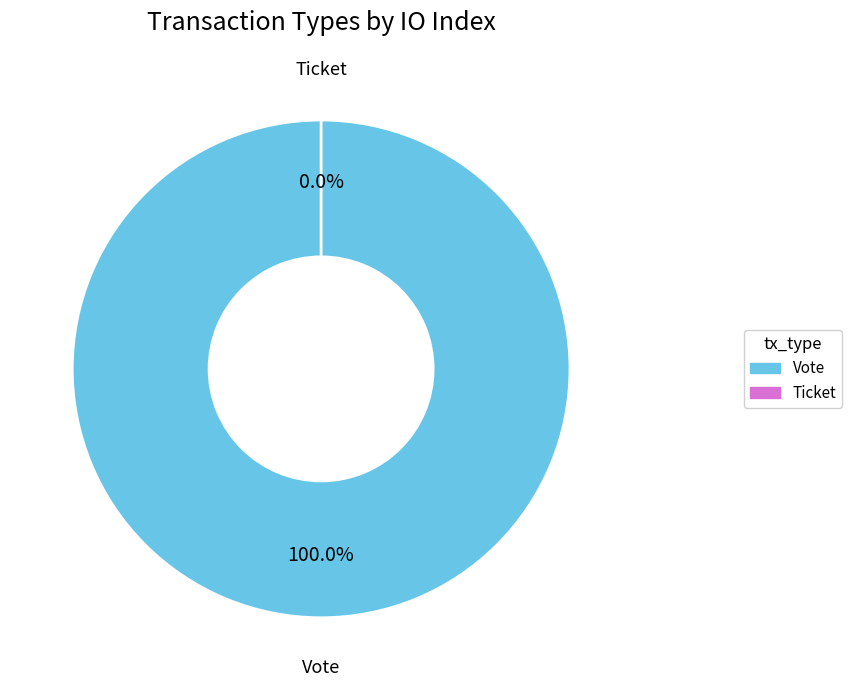

What is the smallest slice in the pie chart?

Ticket